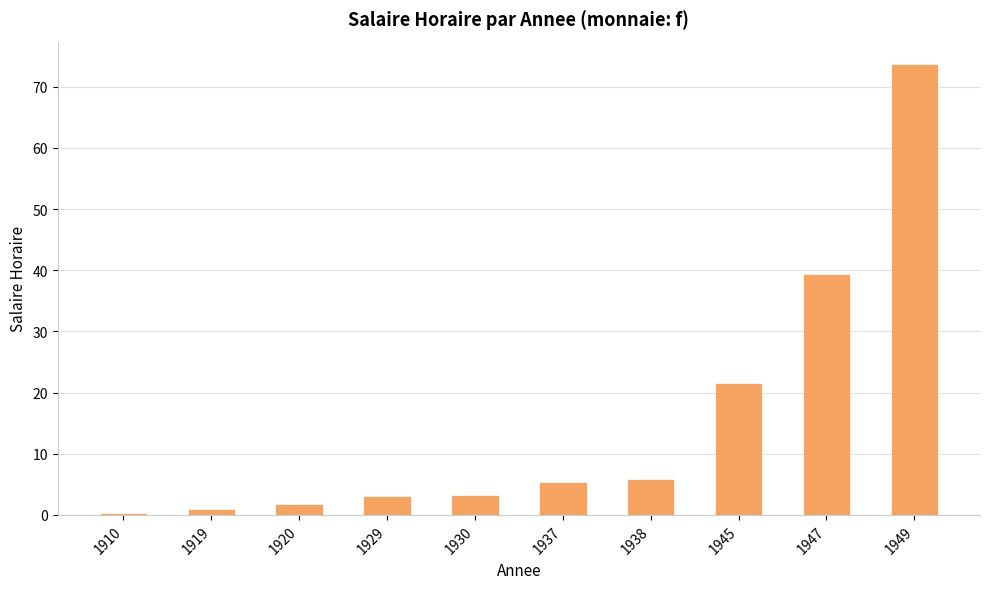

True or false: the data shows 3.3 at 1930.

True